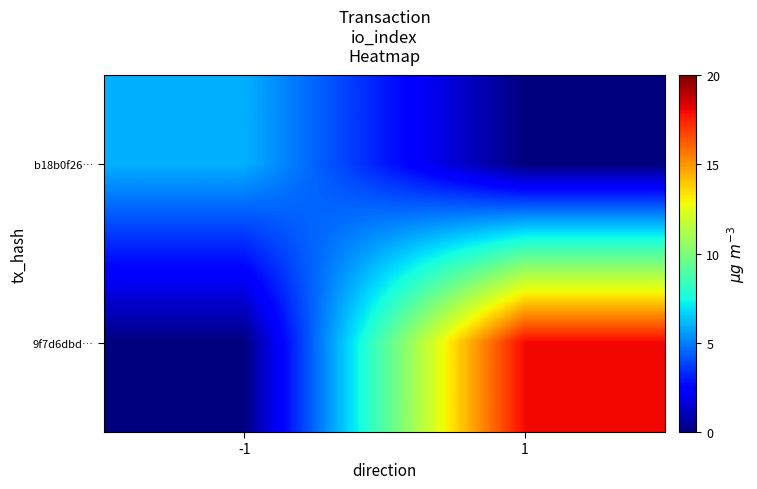

How many series are shown in this chart?

2